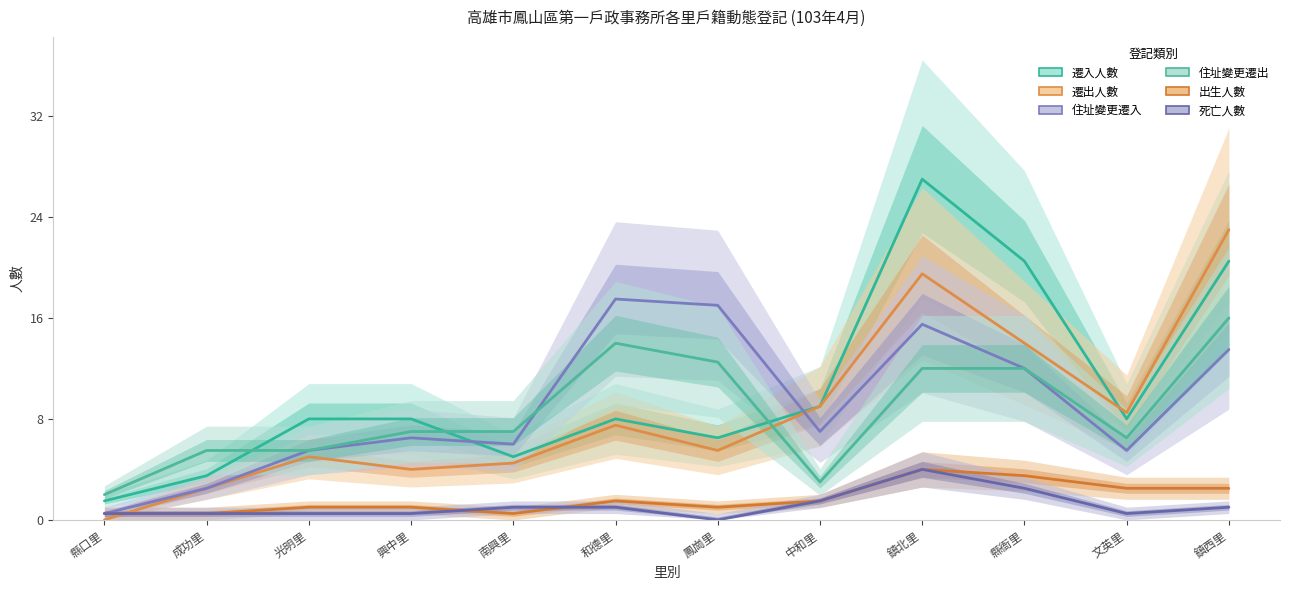

Read the 住址變更遷出 value at 鳳崗里.

12.5